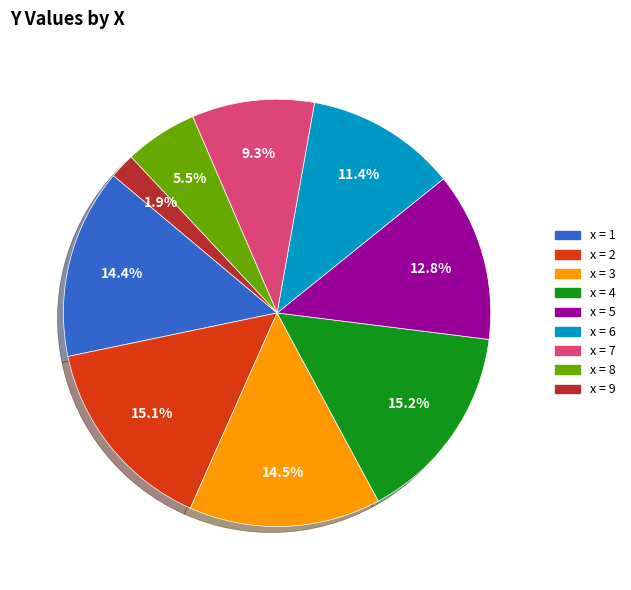

Does any single category account for the majority?

No